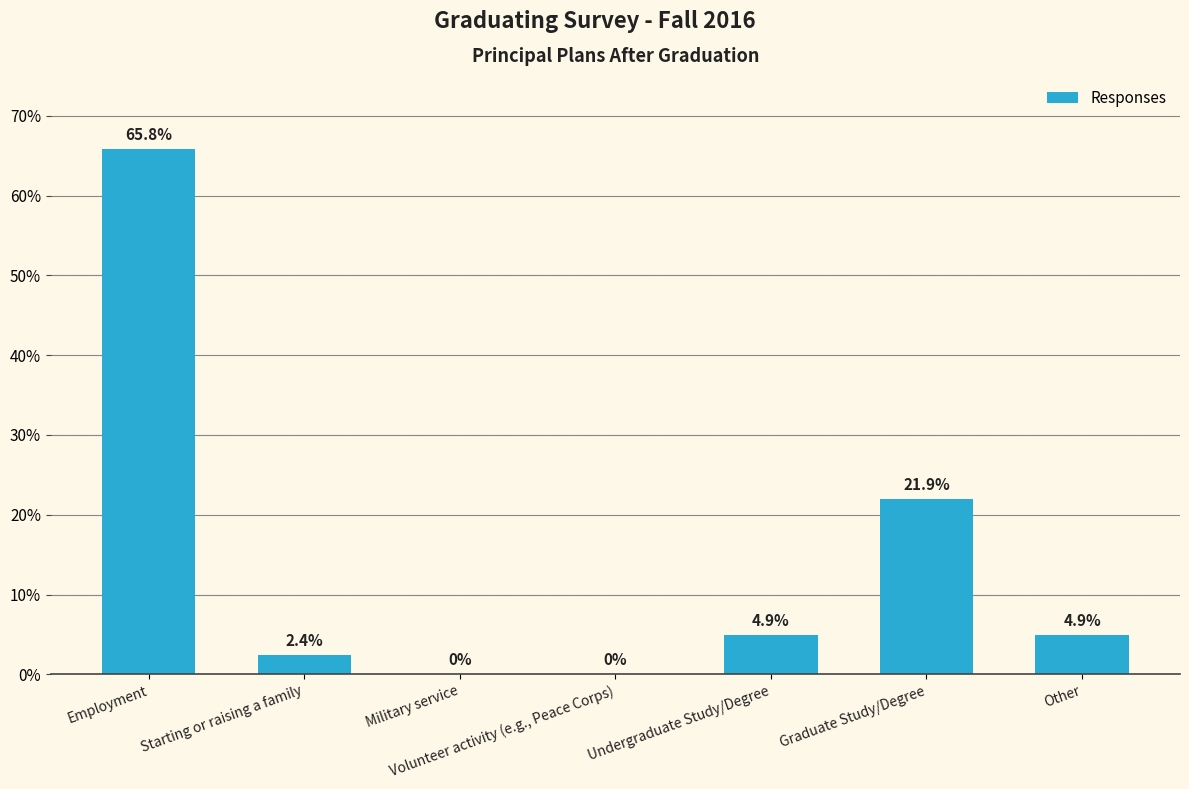

Reading left to right, list all the values displayed in this chart.

0.7	0.0	0.0	0.0	0.0	0.2	0.0